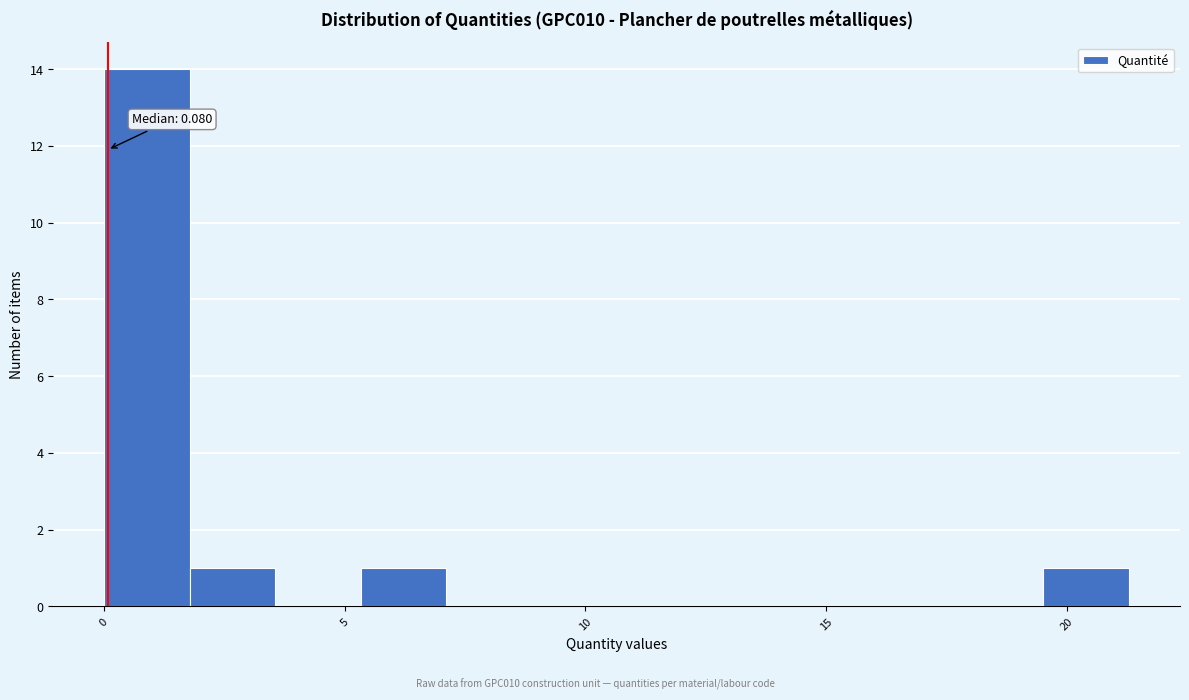

Read against the x-axis, roughly where is the centre of the tallest bar?

1.0